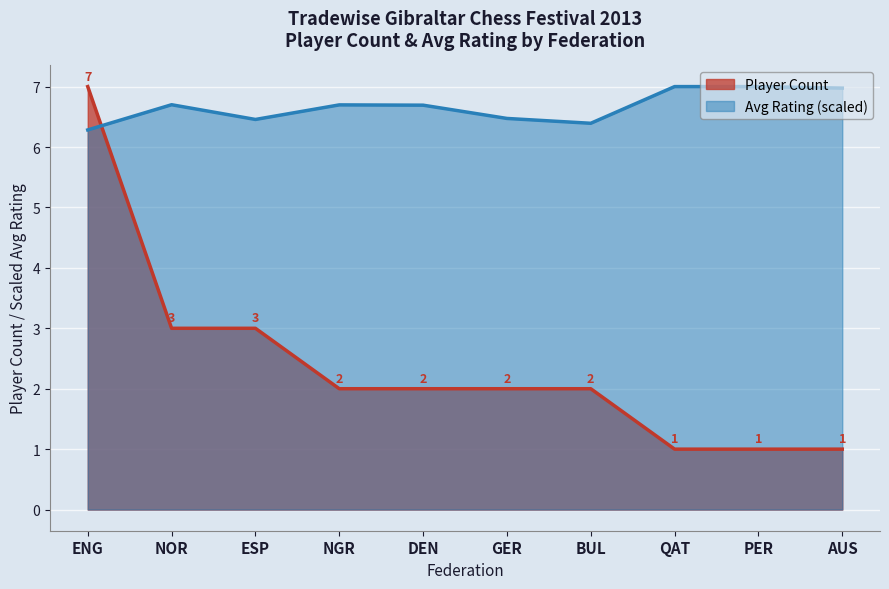

Rank the series by their average value, from lowest to highest.

Player Count, Avg Rating (scaled)